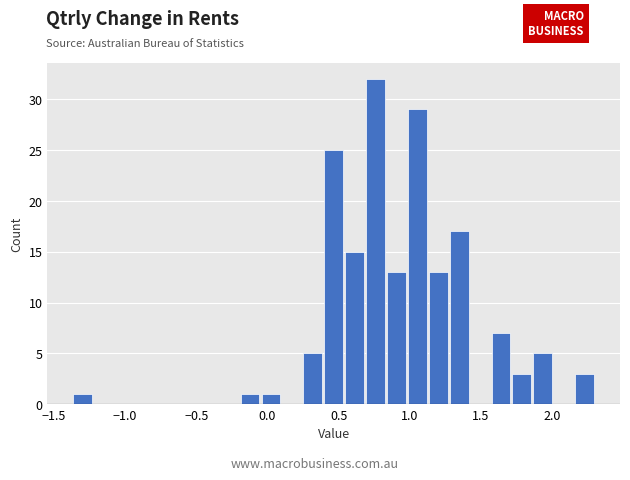

Read against the x-axis, roughly where is the centre of the tallest bar?

0.75